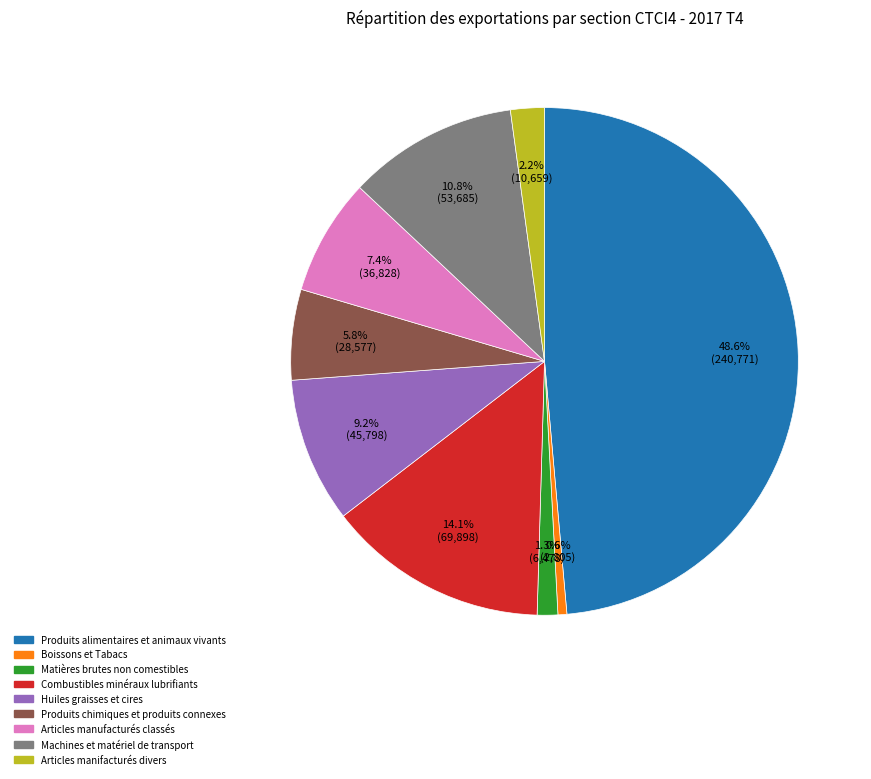

What is the ratio of the value at Produits chimiques et produits connexes to the value at Huiles graisses et cires?

0.6